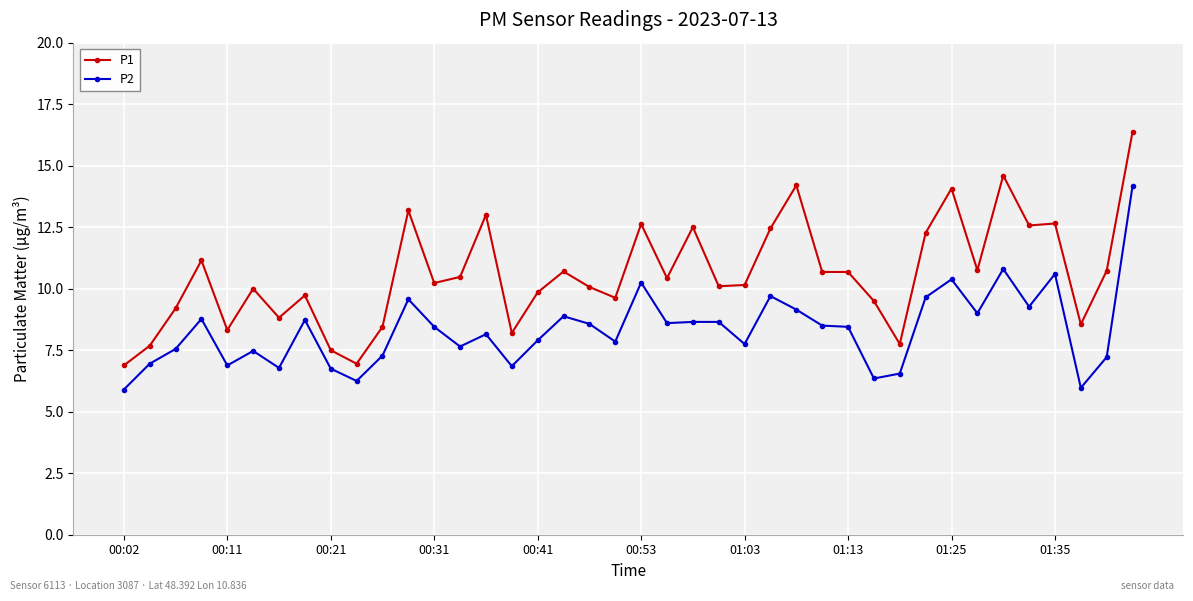

Which series has the largest range (max minus min)?

P1